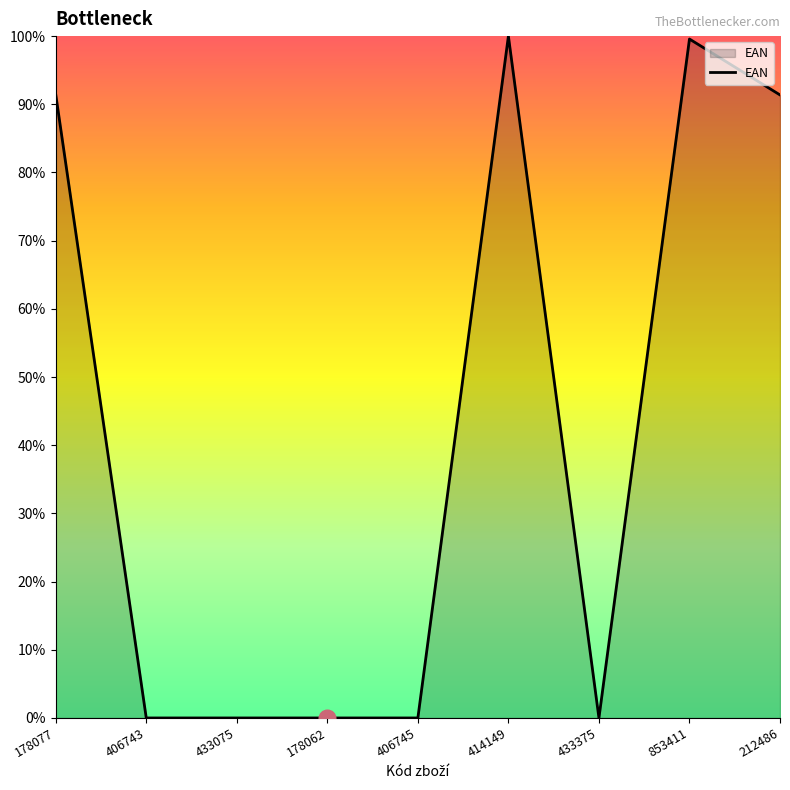

What is the difference between the maximum and minimum values?

100.0